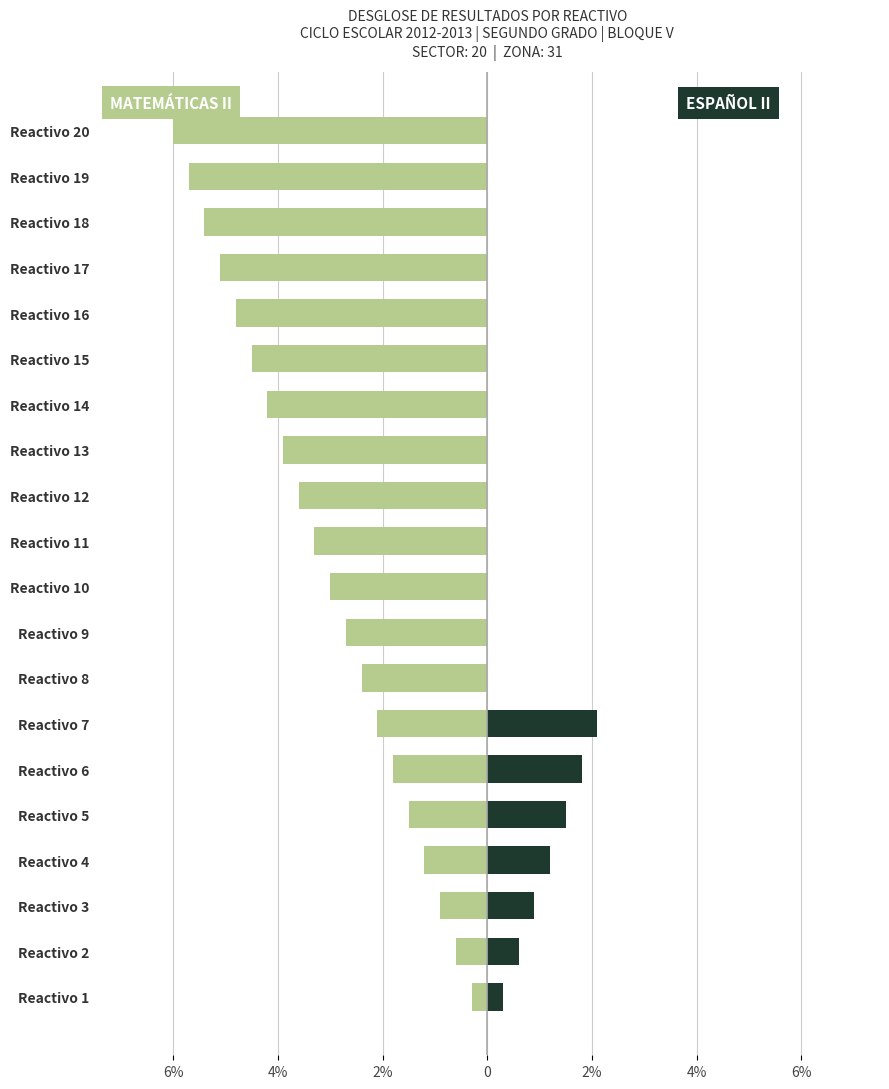

Rank the series at Reactivo 14 from highest to lowest value.

ESPANOL II, MATEMATICAS II